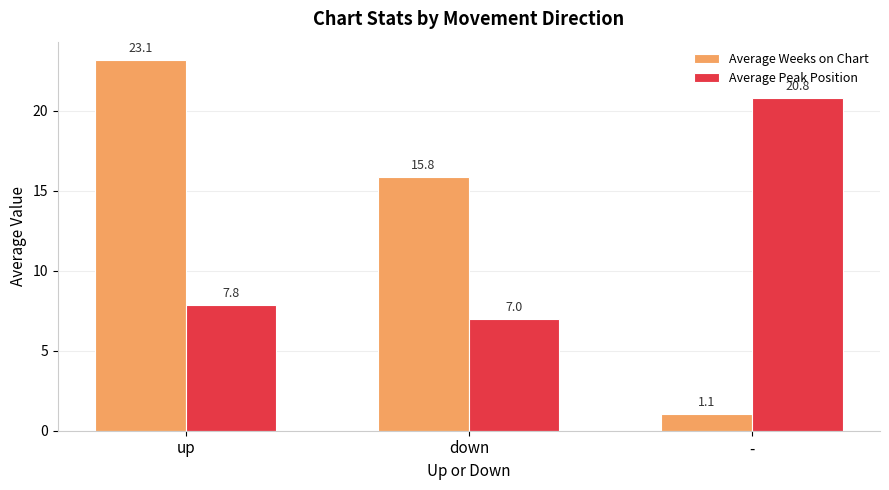

What is the label of the 3rd bar from the right?

up